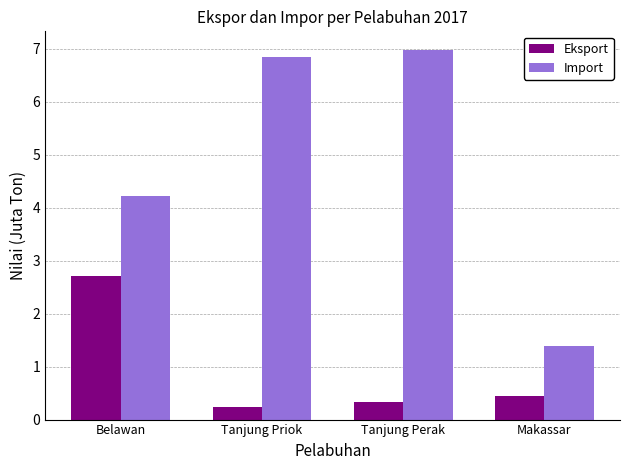

Which category has the lowest value across all series?

Tanjung Priok